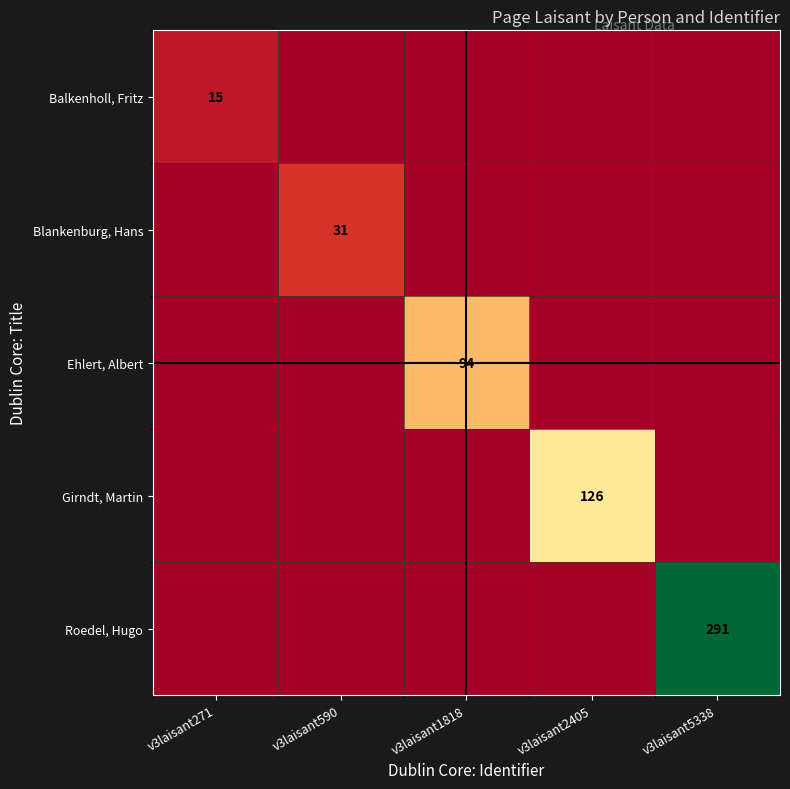

At which label does Roedel, Hugo reach its minimum?

v3laisant271